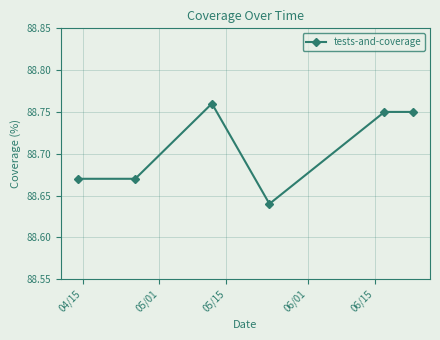

What is the sum of all values?

532.2